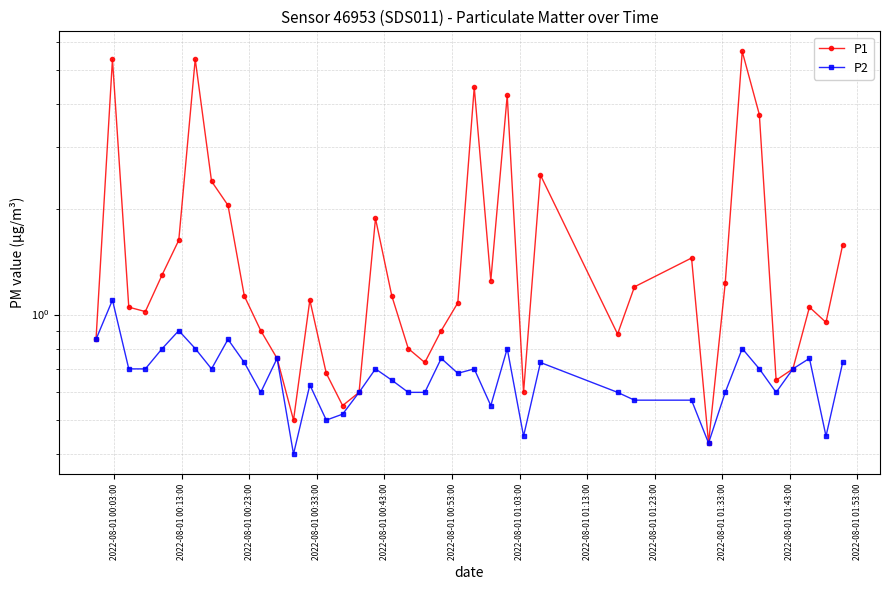

Where is the first local minimum for P1?

2022-08-01 00:33:00